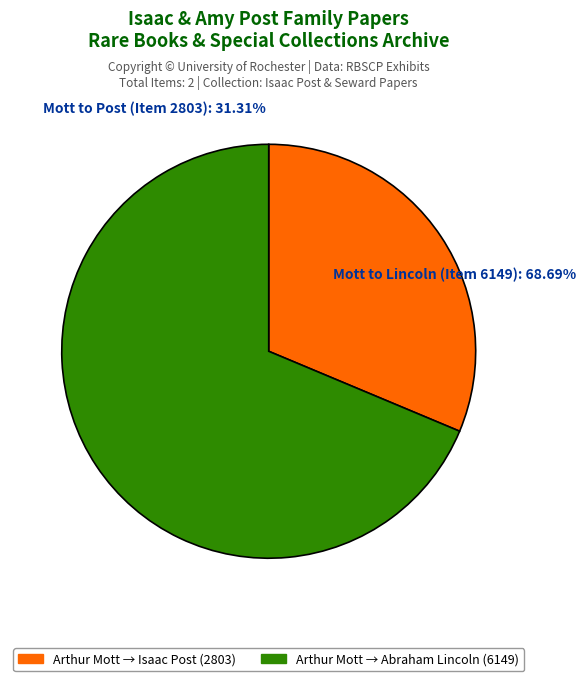

How many segments does this pie chart have?

2